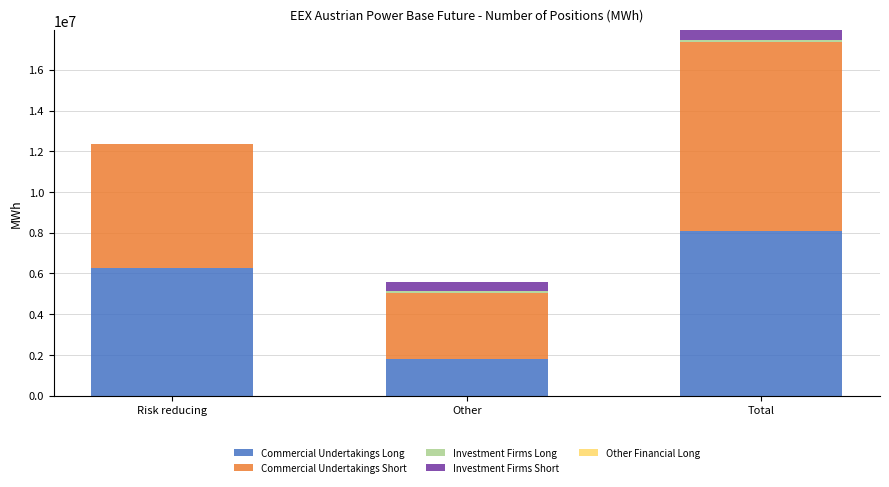

Are the bars grouped side by side (vs. stacked)?

No